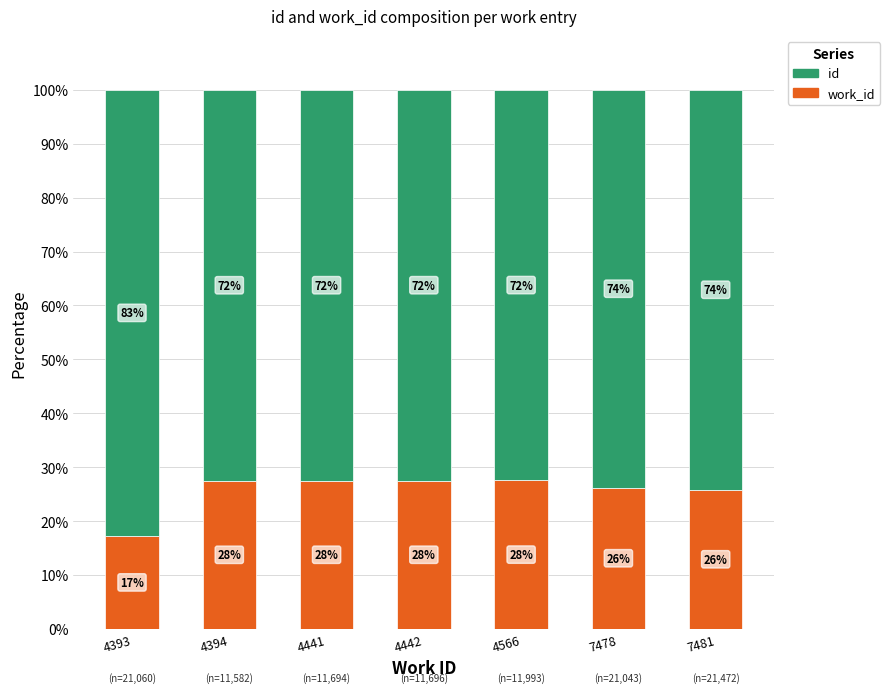

What is the sum of all id values?

520.6